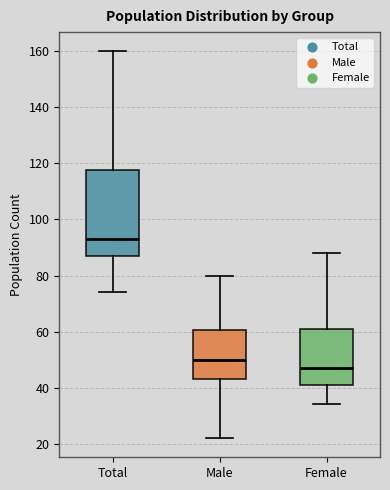

Reading left to right, transcribe this box plot: for each box, give where its median line is, the range the box spans, and where its two whiskers end, as read against the y-axis. The values are not printed on the chart, so give them approximately, as read against the axis.

Total: median 94, box 88 to 118, whiskers 74 to 160
Male: median 50, box 44 to 60, whiskers 22 to 80
Female: median 48, box 42 to 62, whiskers 34 to 88